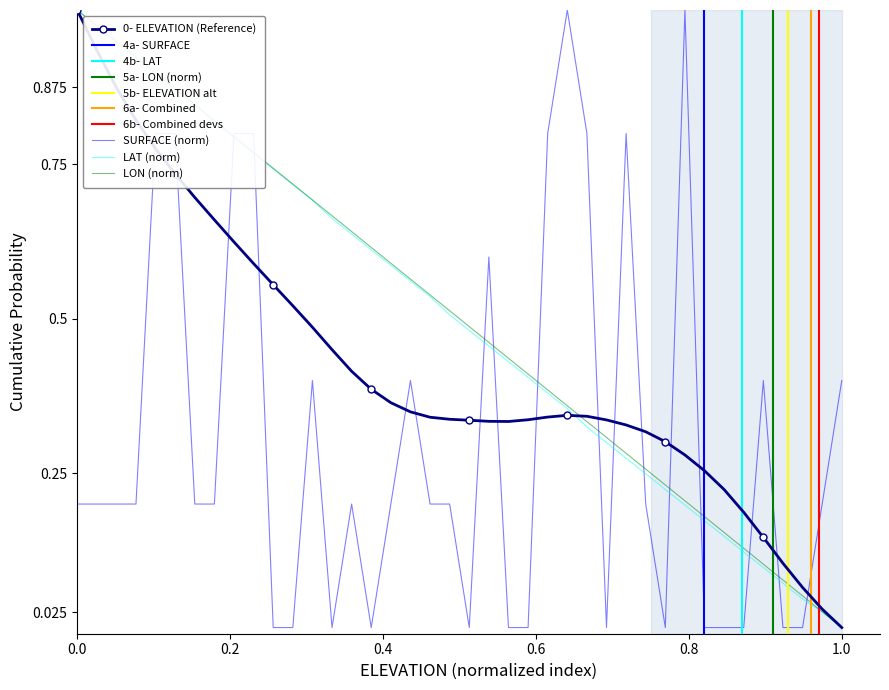

How many categories are shown in the chart?

40